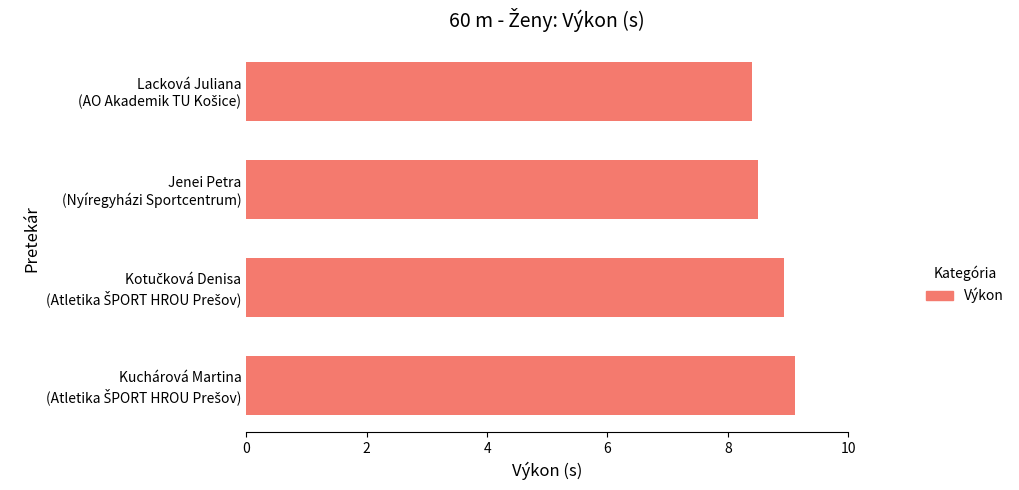

What is the sum of all values?

34.9